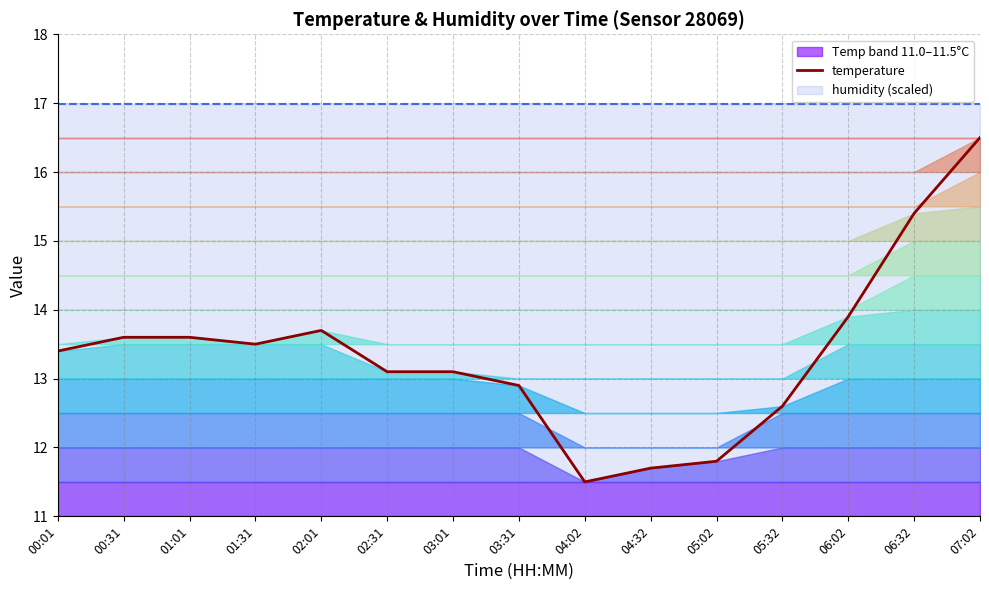

True or false: the data shows 15.4 at 06:32.

True